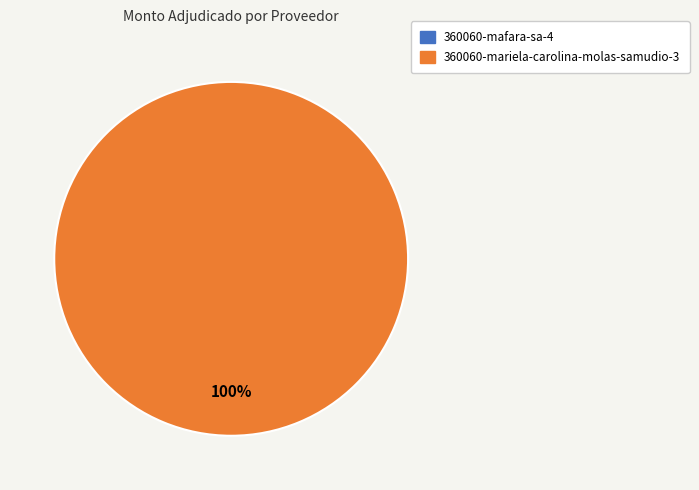

To the nearest percent, what is the difference between the largest and smallest slice percentages?

100%